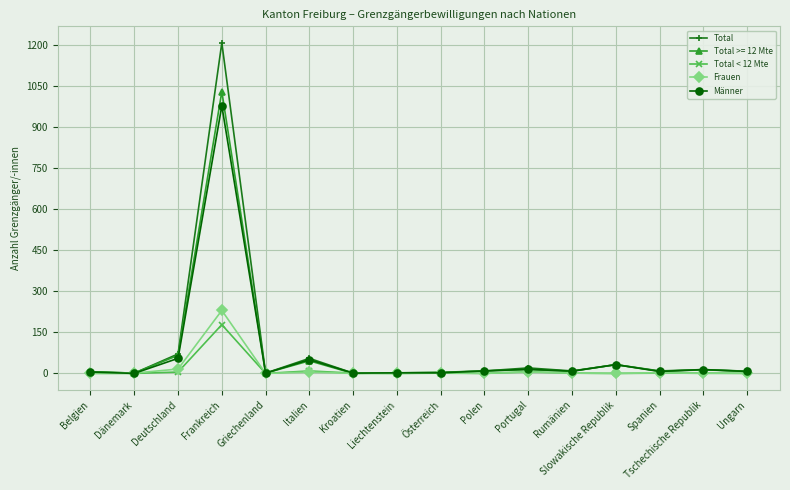

What is the sum of the Total values at Portugal and Frankreich?

1227